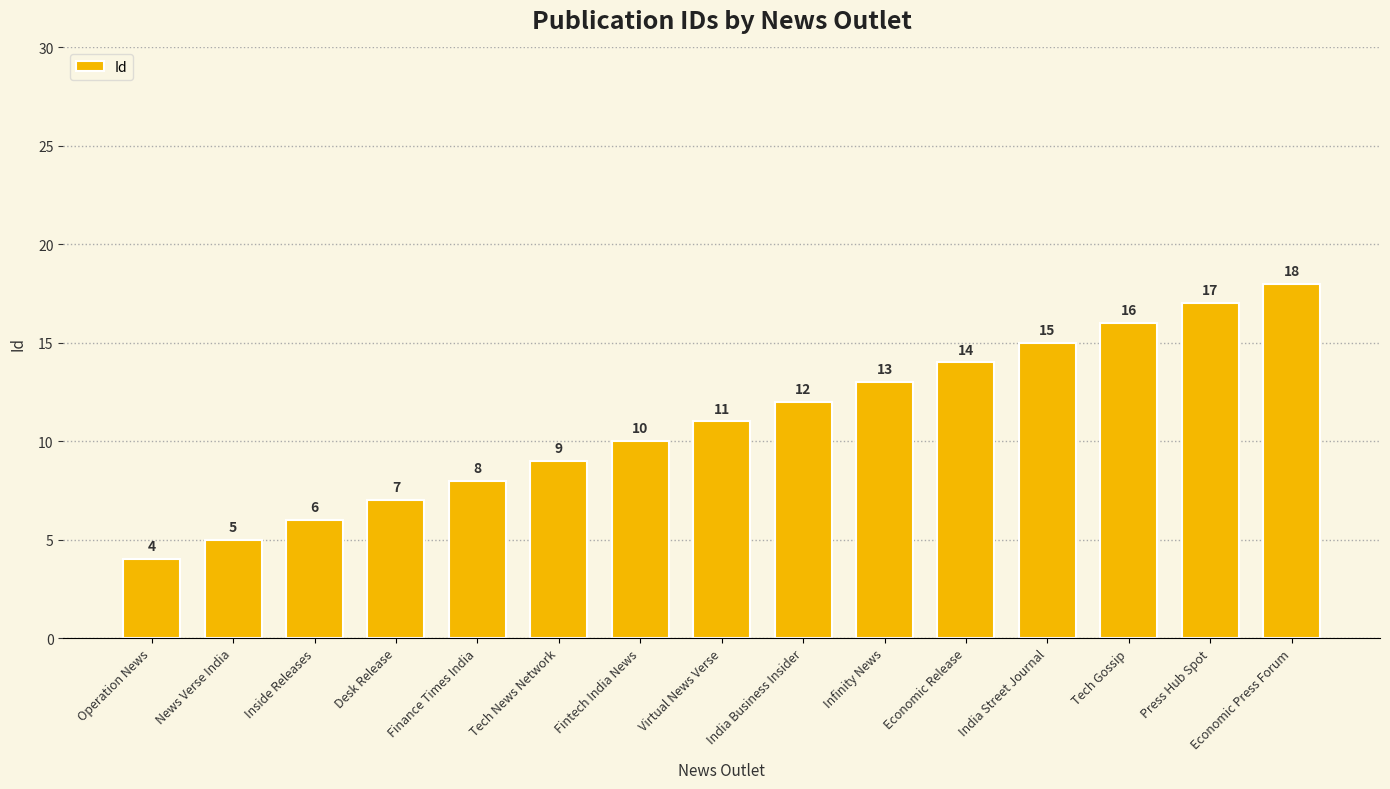

Reading left to right, what are all the values shown in this chart?

4	5	6	7	8	9	10	11	12	13	14	15	16	17	18